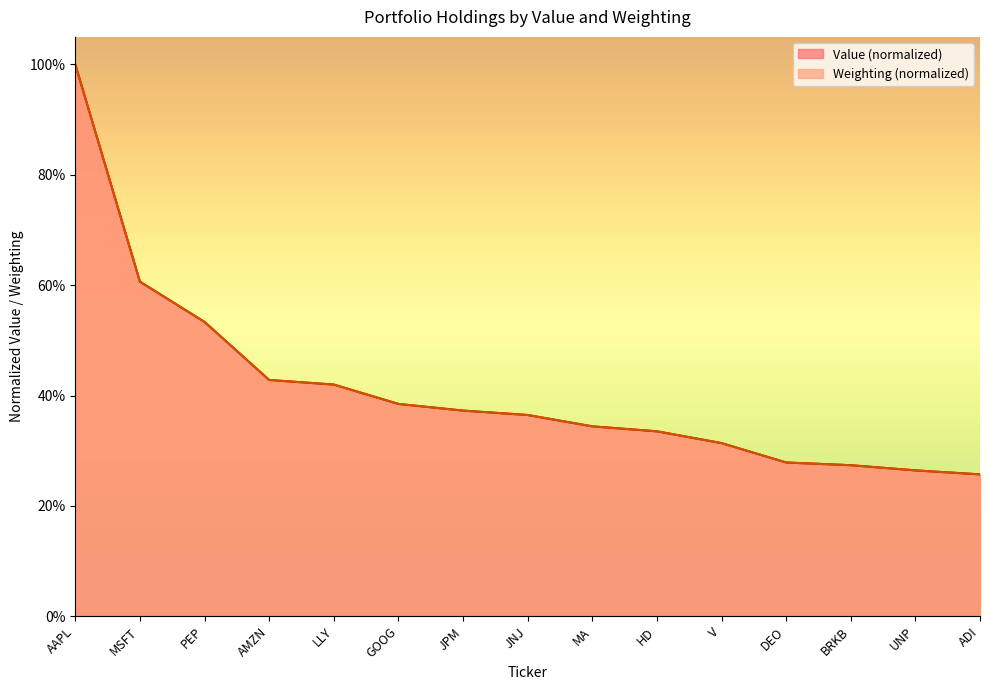

At which category is the sum across all series the highest?

AAPL